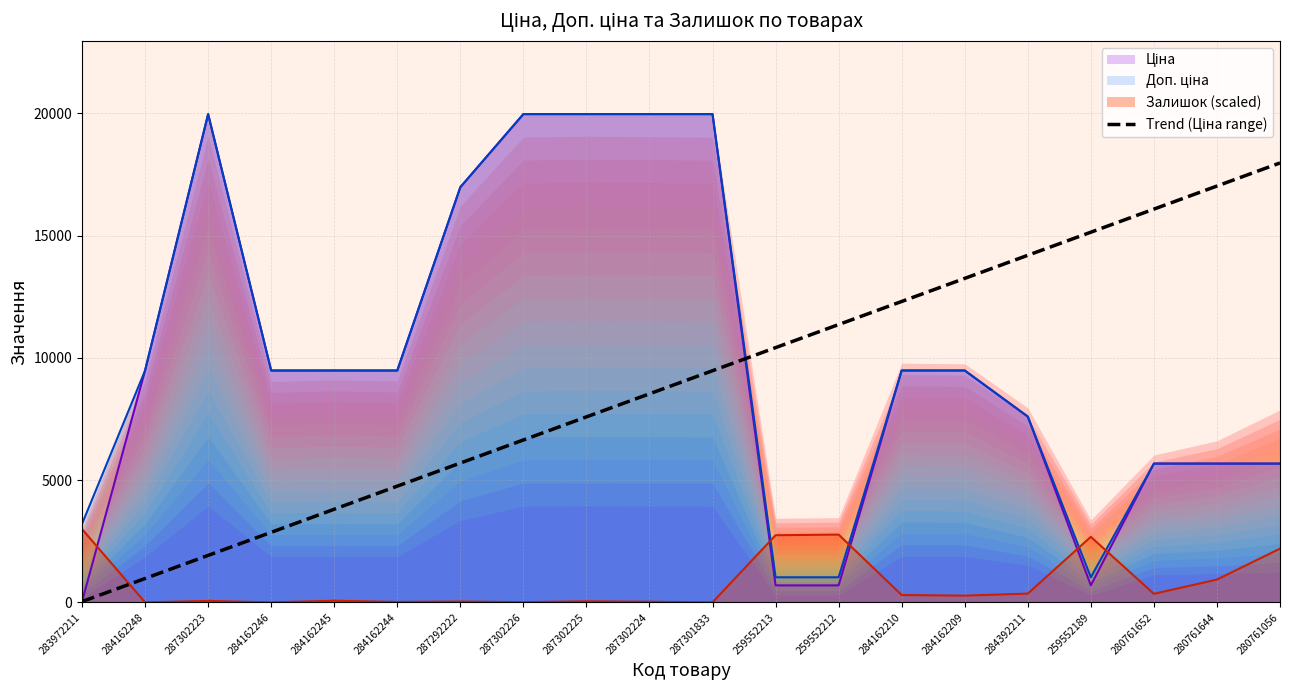

Approximately how many times larger is the value at 284162246 compared to 259552213?

0.3